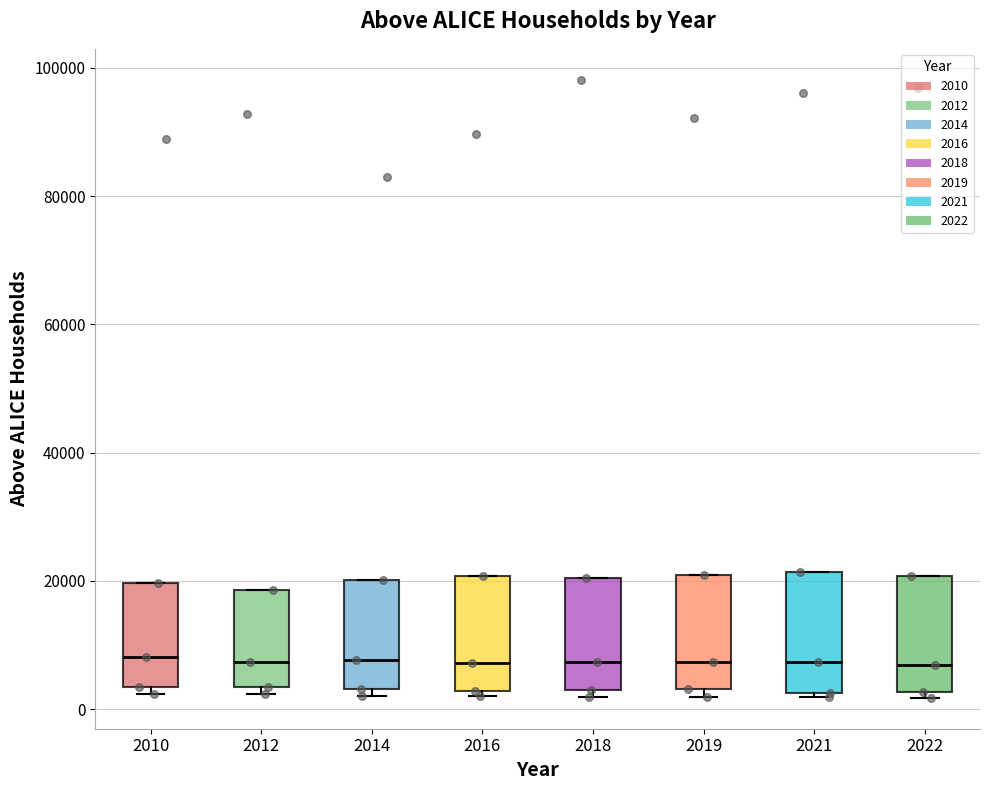

Where does the median line of the box at x = 2022 sit on the y-axis? The values are not printed on the chart, so give them approximately, as read against the axis.

6000